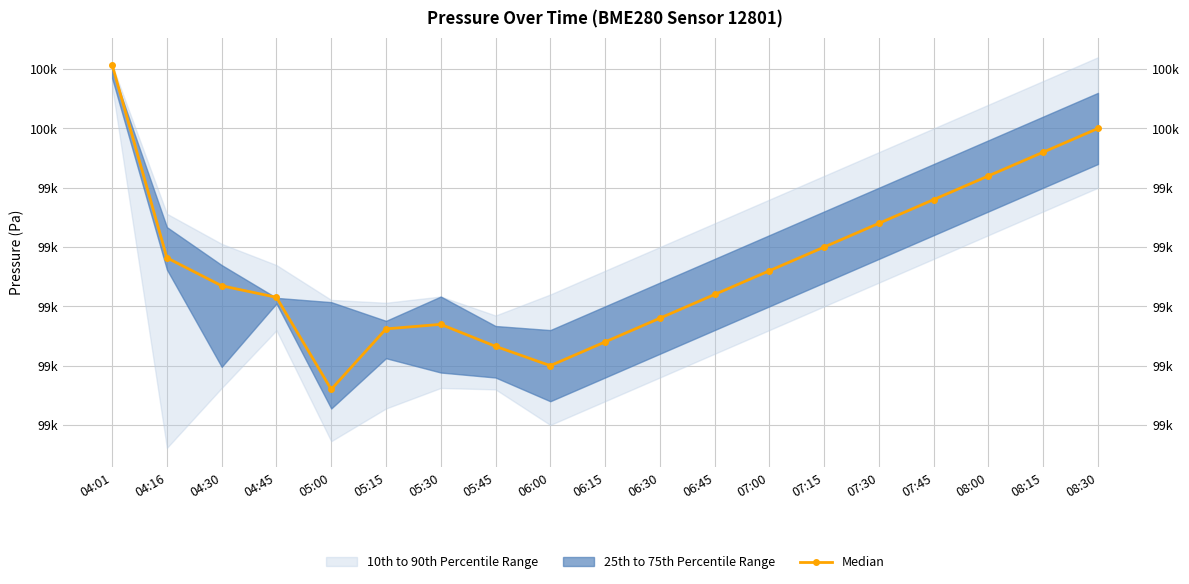

What is the change in value from 04:45 to 08:00?

+102.4